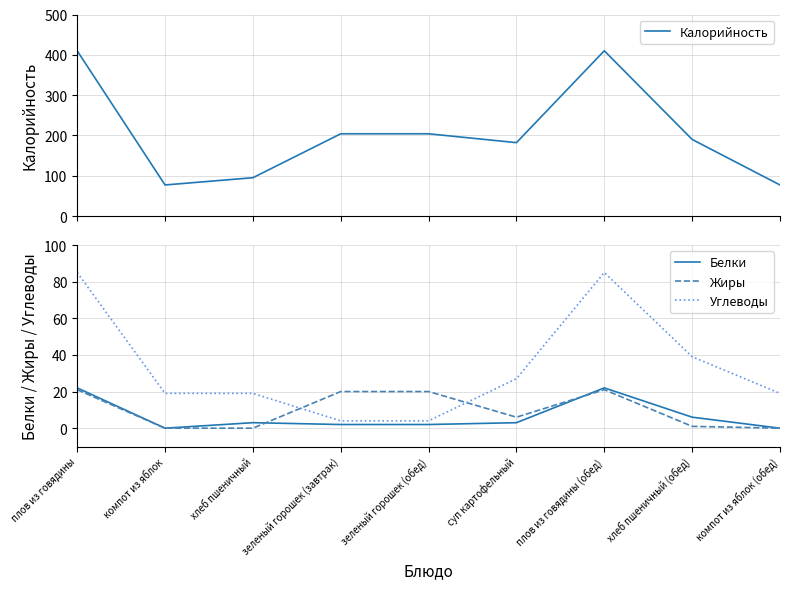

Reading left to right, transcribe all the data shown in this chart.

Калорийность: плов из говядины=410	компот из яблок=77	хлеб пшеничный=95	зеленый горошек (завтрак)=204	зеленый горошек (обед)=204	суп картофельный=182	плов из говядины (обед)=410	хлеб пшеничный (обед)=190	компот из яблок (обед)=77
Белки: плов из говядины=22	компот из яблок=0	хлеб пшеничный=3	зеленый горошек (завтрак)=2	зеленый горошек (обед)=2	суп картофельный=3	плов из говядины (обед)=22	хлеб пшеничный (обед)=6	компот из яблок (обед)=0
Жиры: плов из говядины=21	компот из яблок=0	хлеб пшеничный=0	зеленый горошек (завтрак)=20	зеленый горошек (обед)=20	суп картофельный=6	плов из говядины (обед)=21	хлеб пшеничный (обед)=1	компот из яблок (обед)=0
Углеводы: плов из говядины=85	компот из яблок=19	хлеб пшеничный=19	зеленый горошек (завтрак)=4	зеленый горошек (обед)=4	суп картофельный=27	плов из говядины (обед)=85	хлеб пшеничный (обед)=39	компот из яблок (обед)=19